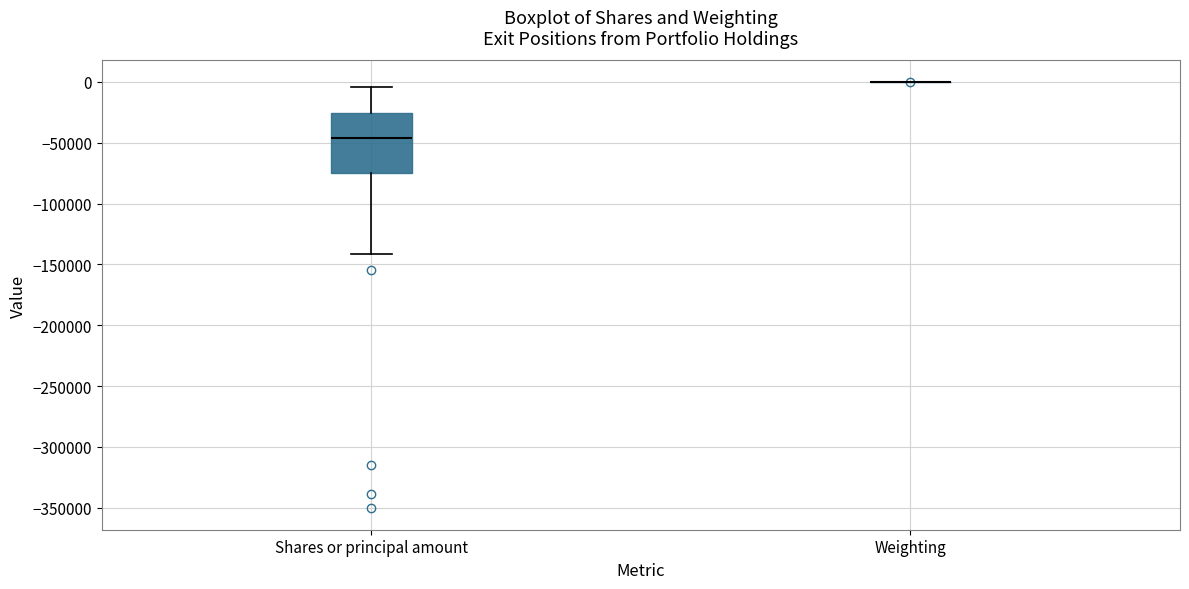

Reading left to right, read every box against the y-axis: the position of its median line, the range the box covers, and the ends of its whiskers. The values are not printed on the chart, so give them approximately, as read against the axis.

Shares or principal amount: median -45000, box -75000 to -25000, whiskers -140000 to -5000
Weighting: box collapsed to a line at 0, whiskers 0 to 0